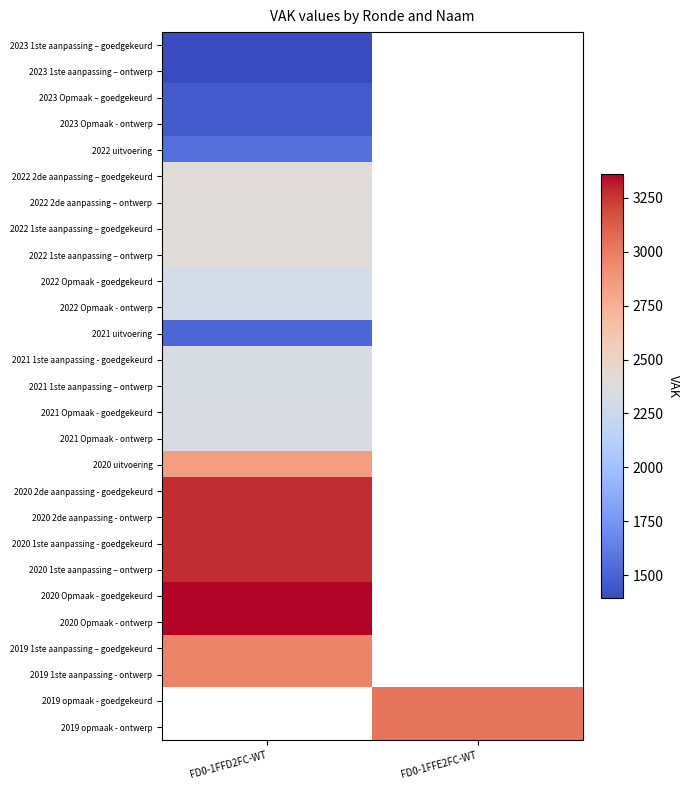

Count the number of categories in the chart.

2